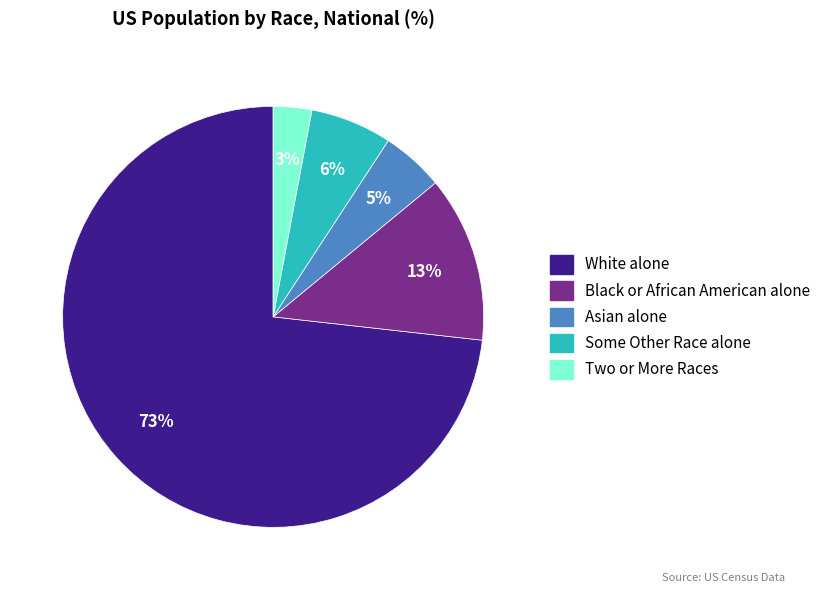

How many segments does this pie chart have?

5